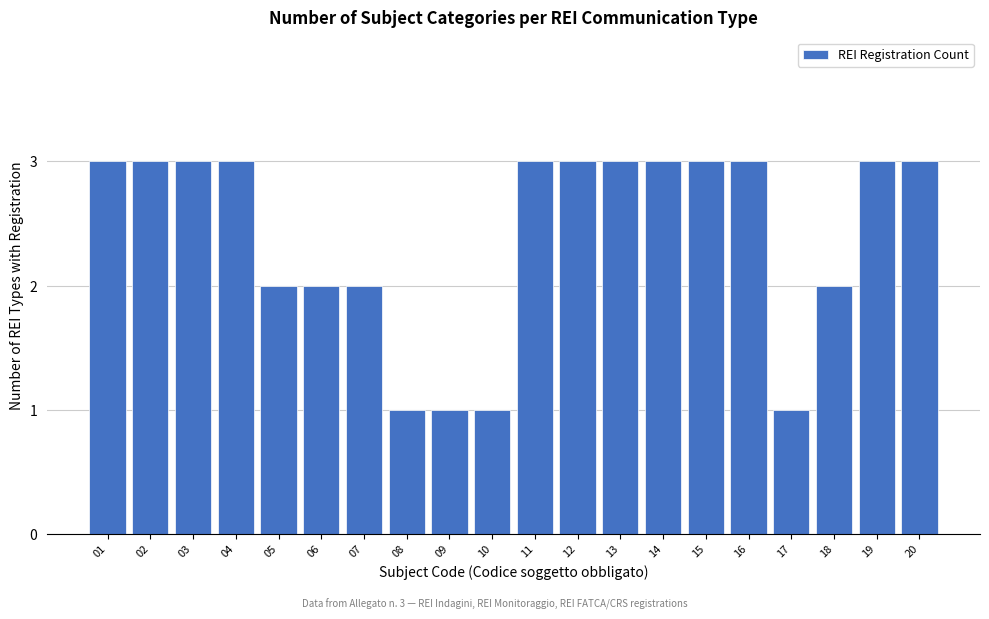

Reading left to right, transcribe all the data shown in this chart.

01=3	02=3	03=3	04=3	05=2	06=2	07=2	08=1	09=1	10=1	11=3	12=3	13=3	14=3	15=3	16=3	17=1	18=2	19=3	20=3